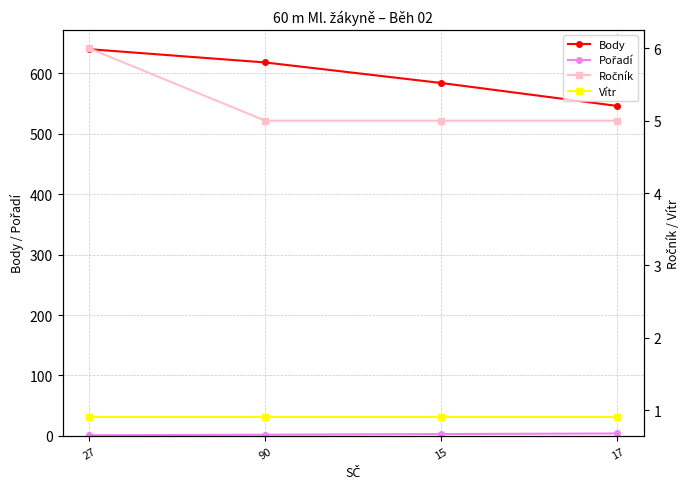

What is the difference between the Body values at 27 and 90?

22